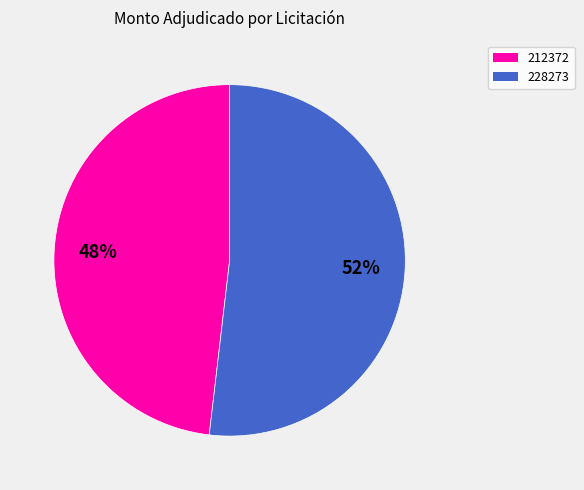

To the nearest percent, what is the difference between the largest and smallest slice percentages?

4%